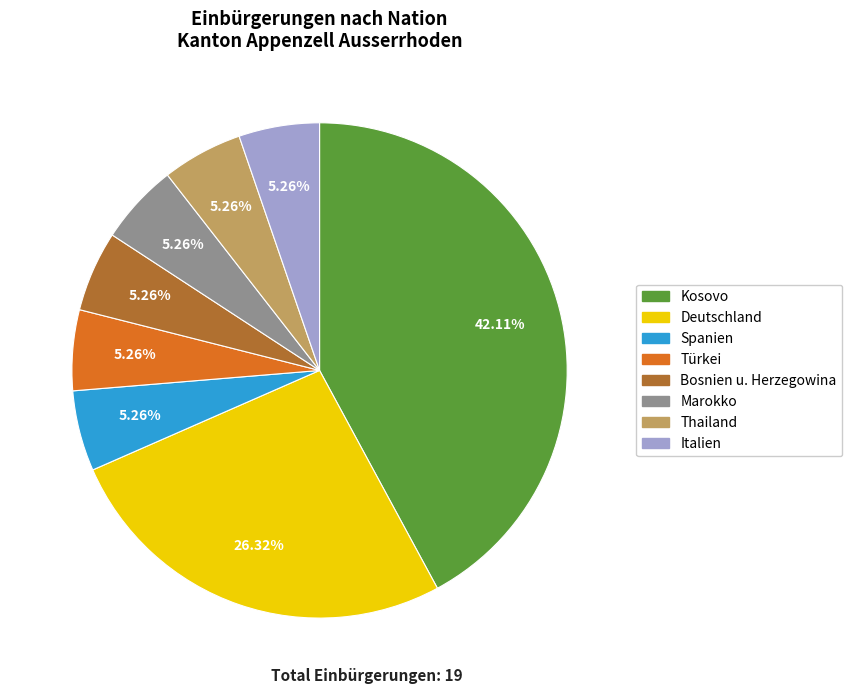

Is there any slice that represents more than half of the pie?

No